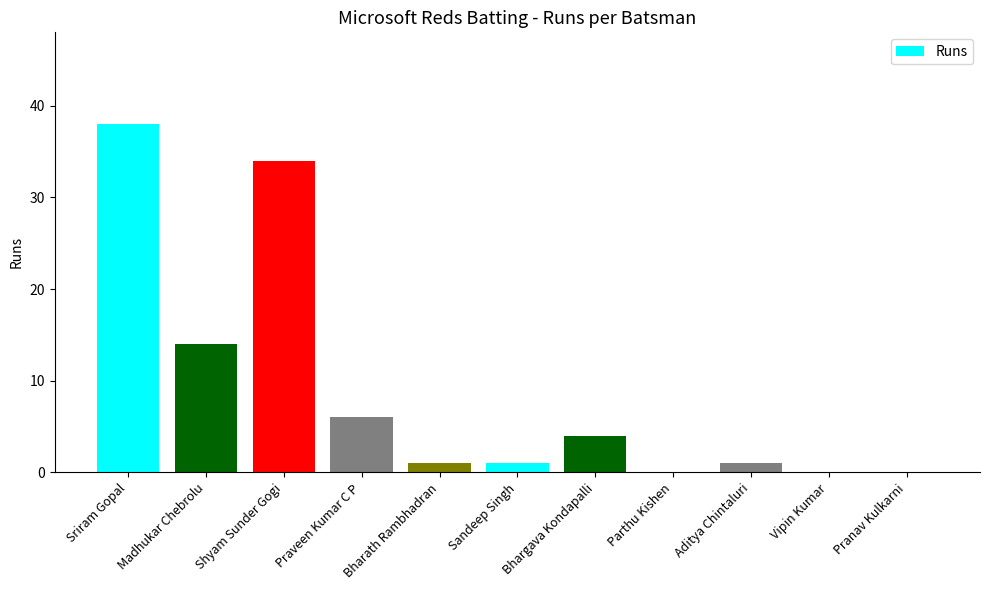

Which category has the highest value across all series?

Sriram Gopal